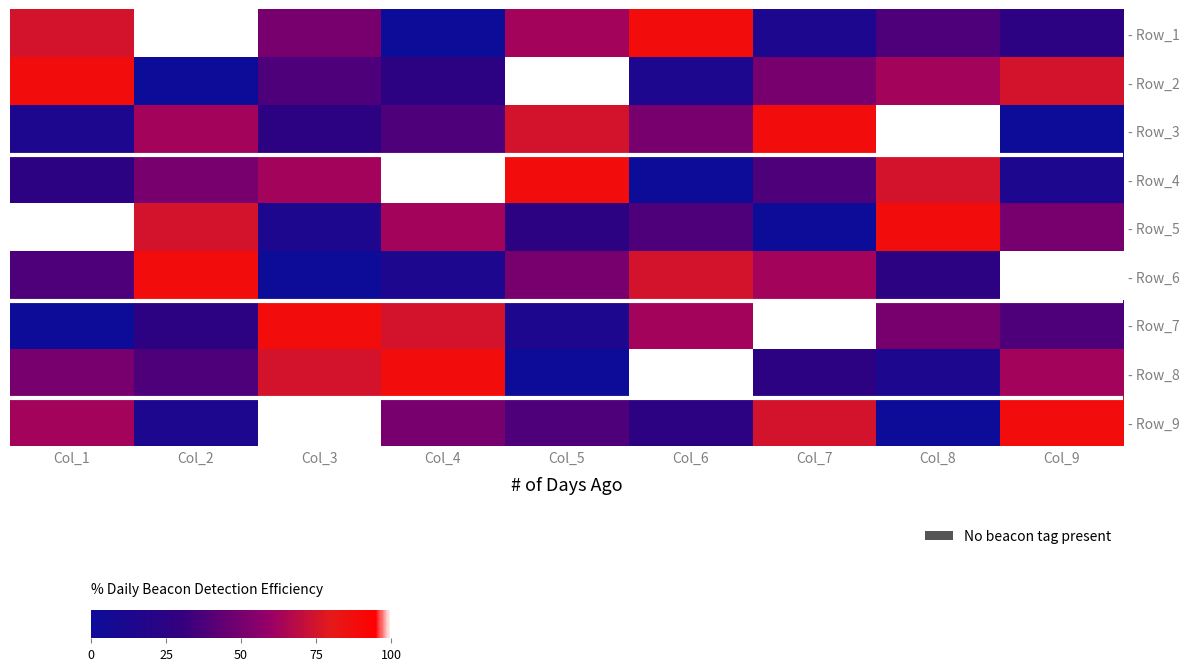

How many data points does each series have?

9